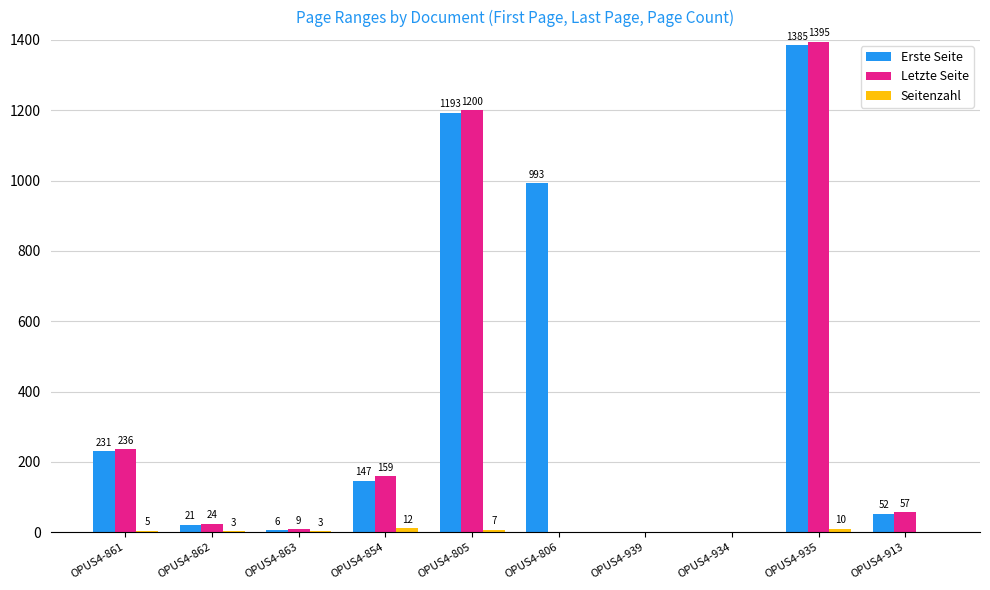

Are the bars horizontal?

No